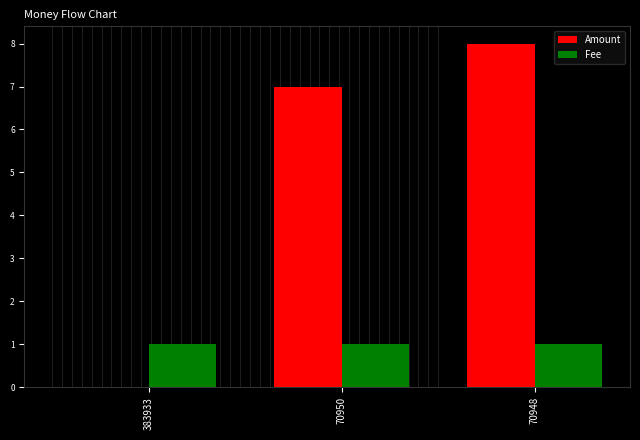

How many groups of bars are there?

3